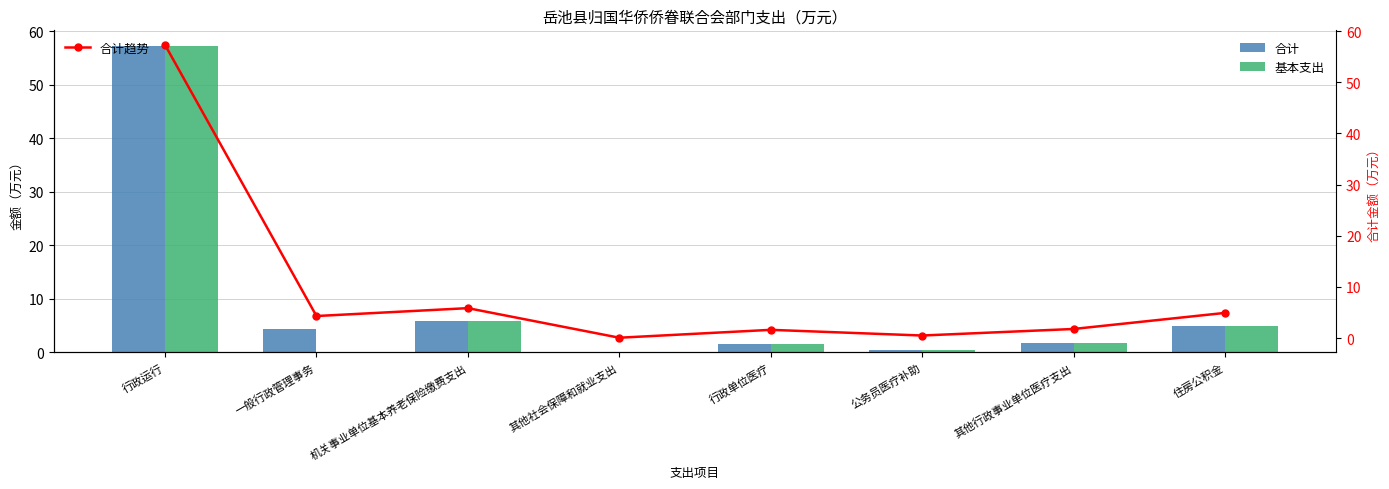

What is the label of the 4th bar from the left?

其他社会保障和就业支出